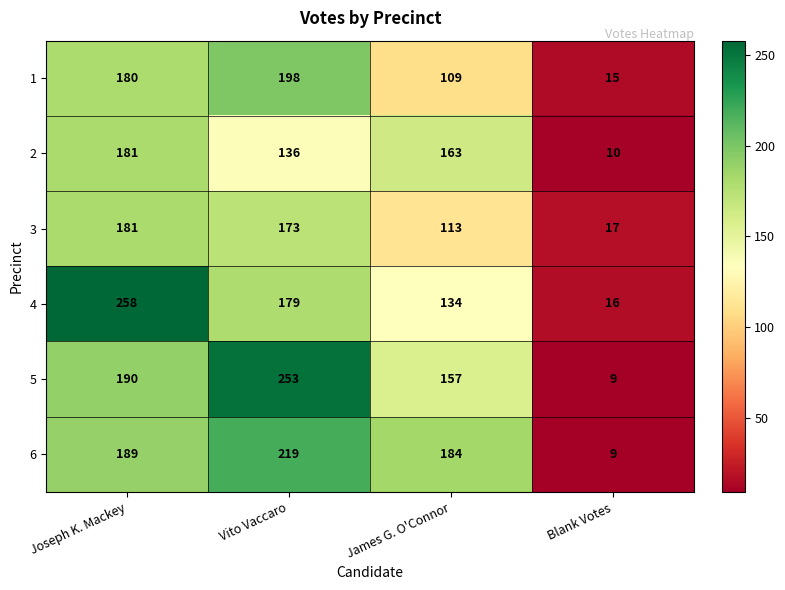

How many series are shown in this chart?

6